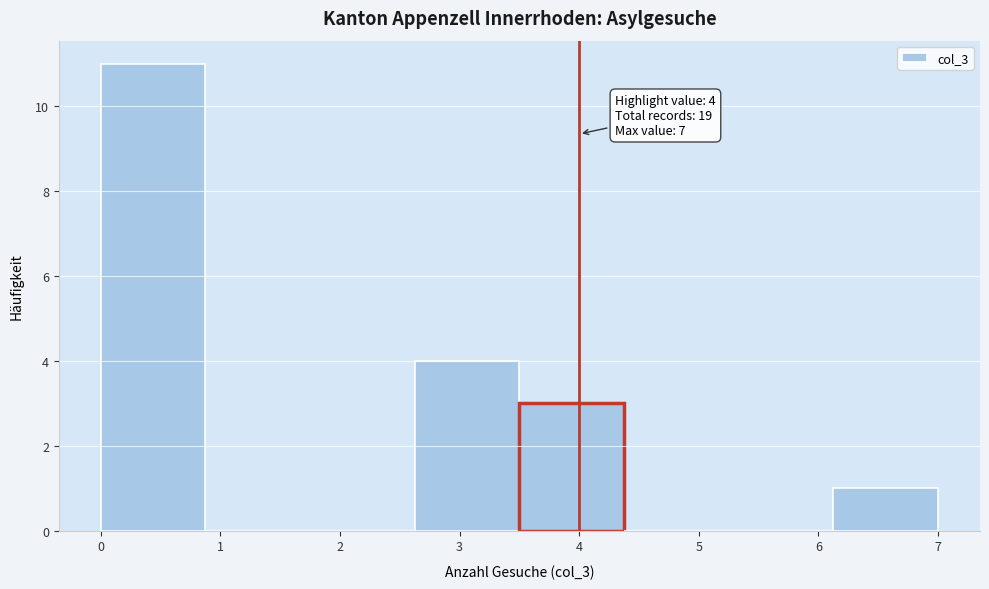

Which range on the x-axis has the tallest bar?

0.0 to 0.9